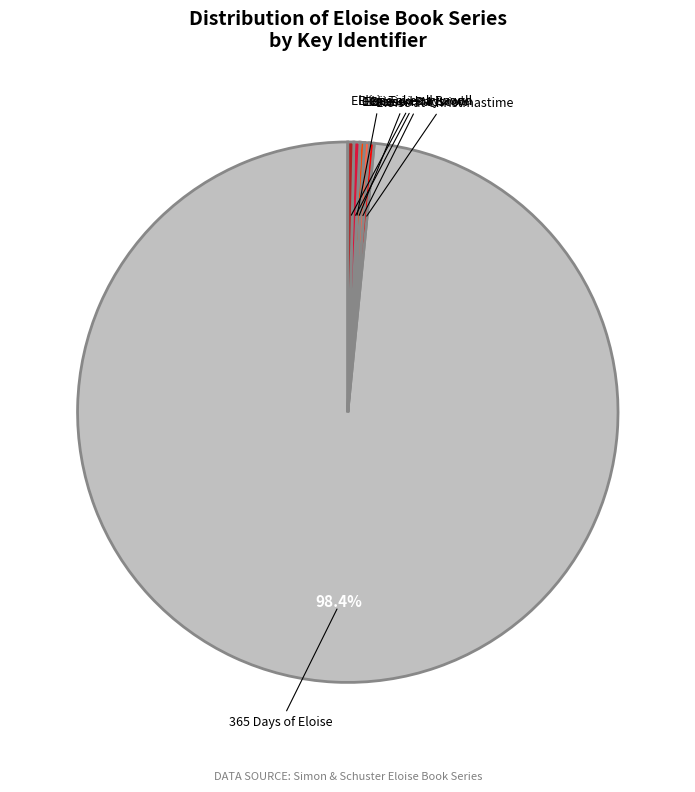

Is there a majority slice in this chart?

Yes